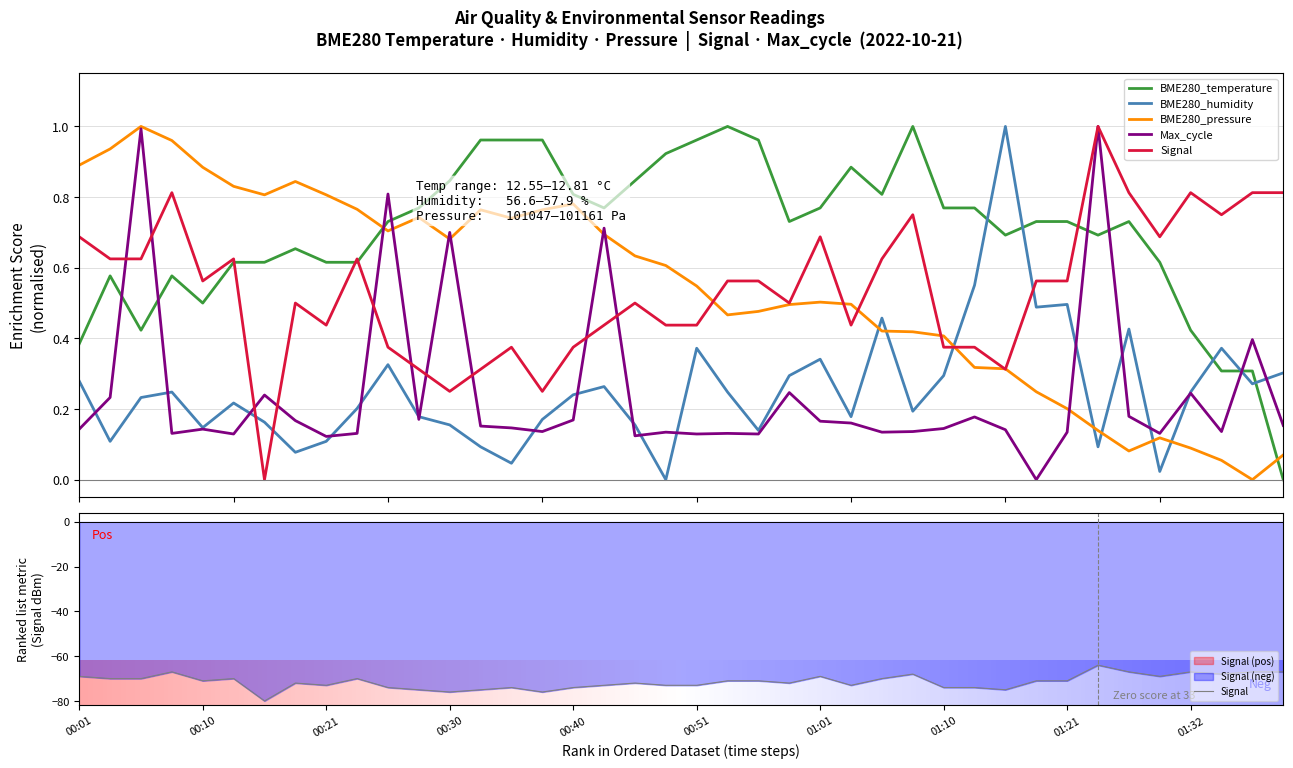

What is the average value of the BME280_temperature series?

0.7